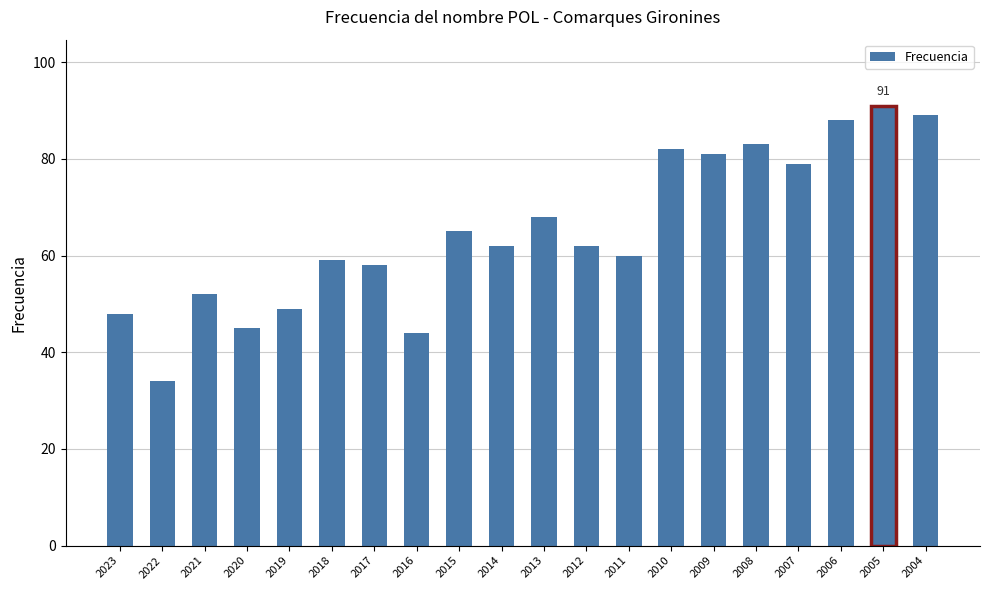

What is the average value?

65